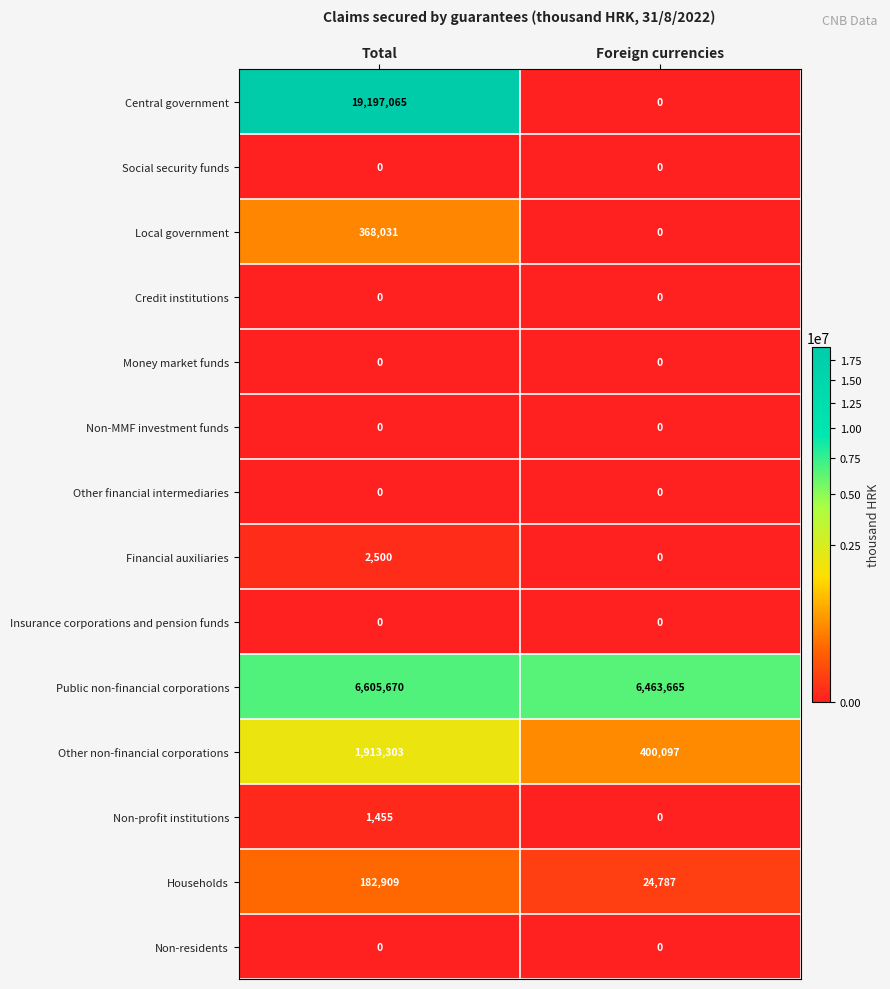

Is the value of Other non-financial corporations at Total greater than the value of Financial auxiliaries at Foreign currencies?

Yes